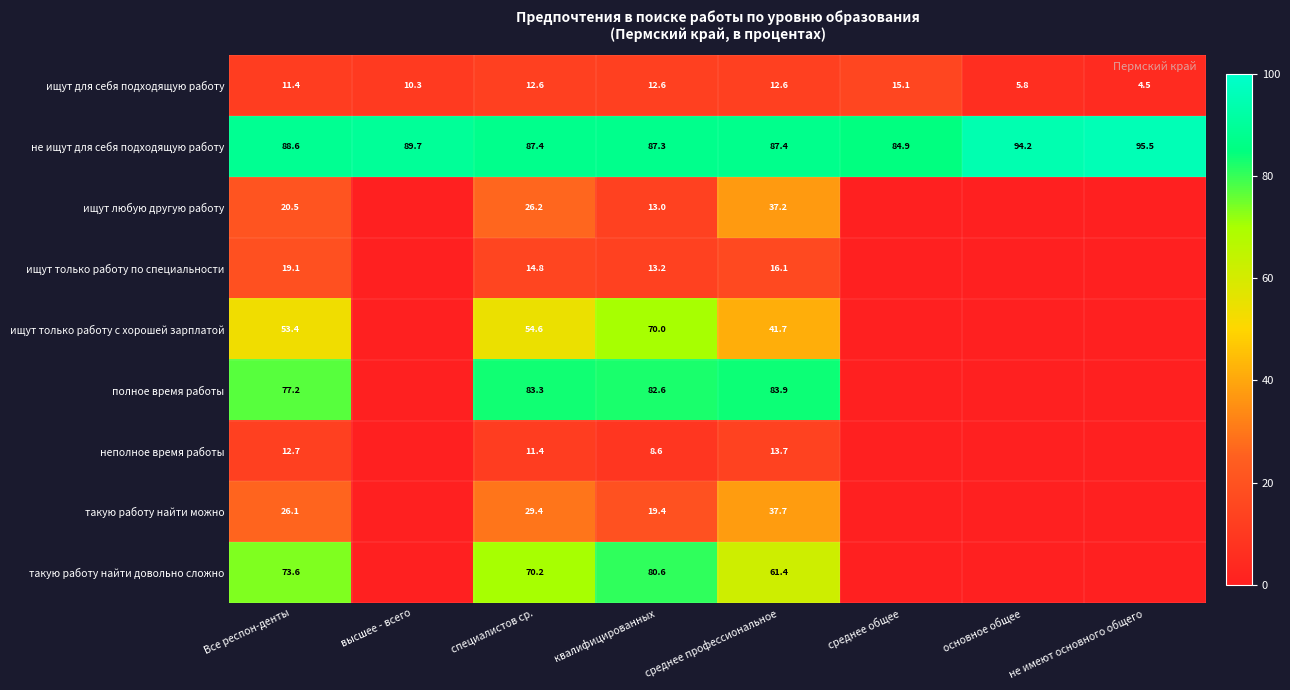

Is it true that такую работу найти довольно сложно equals 30.3 at Все респон-денты?

False